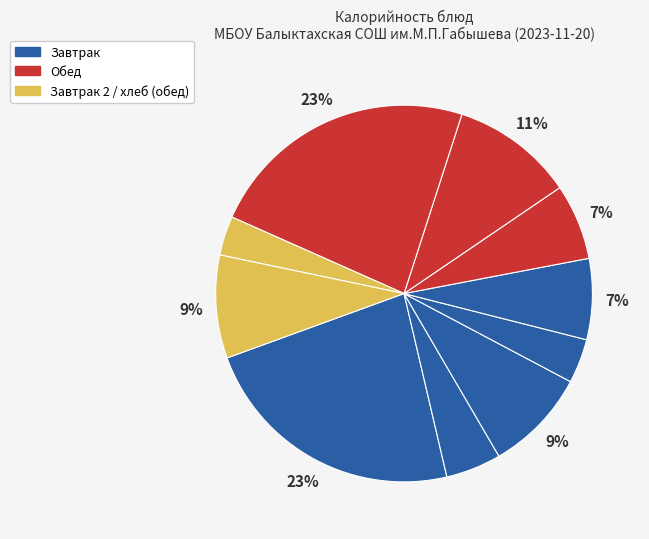

How many segments does this pie chart have?

10